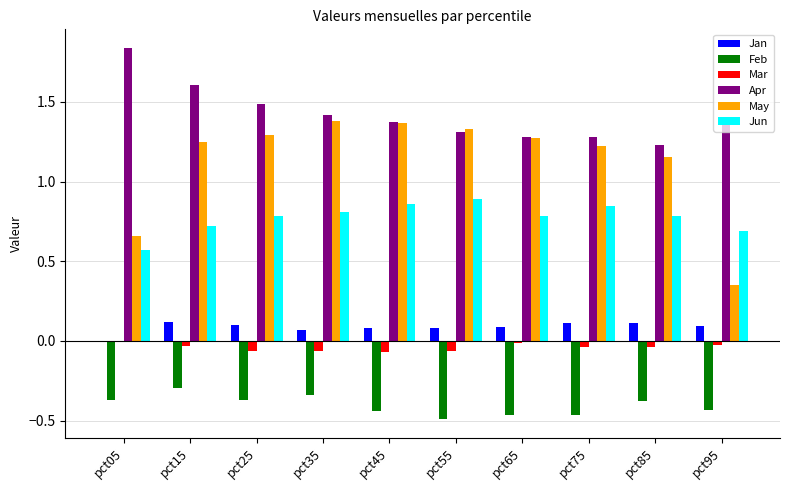

Where does the May series first go above 1?

pct15